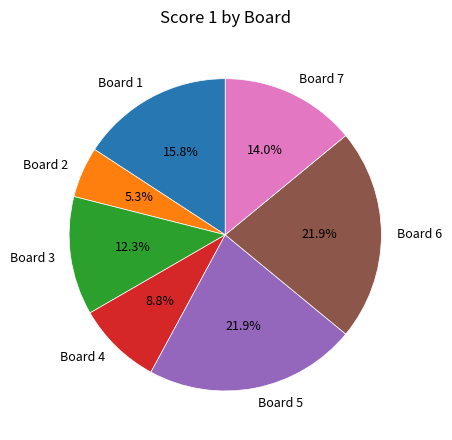

What is the smallest slice in the pie chart?

Board 2